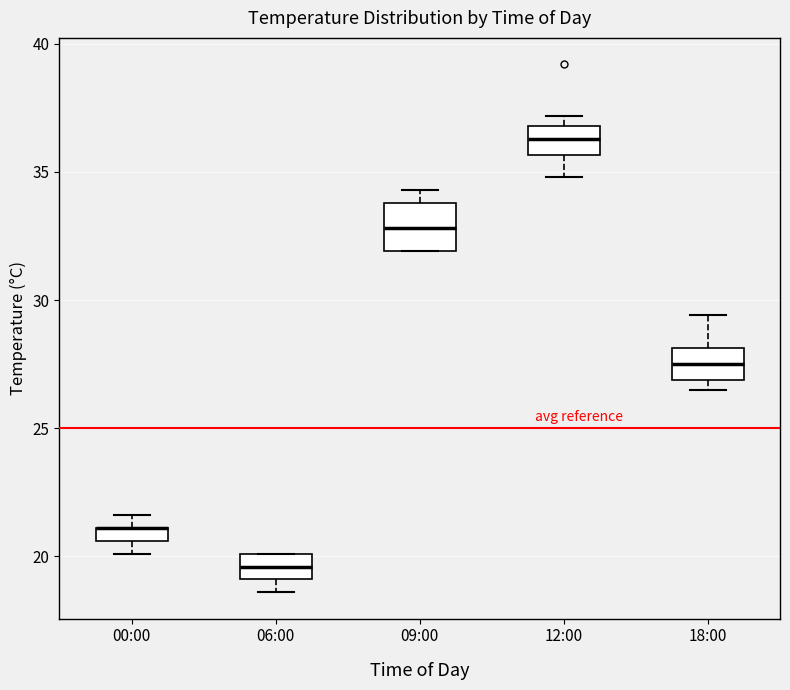

Which box is the tallest, from its lower edge to its upper edge?

09:00